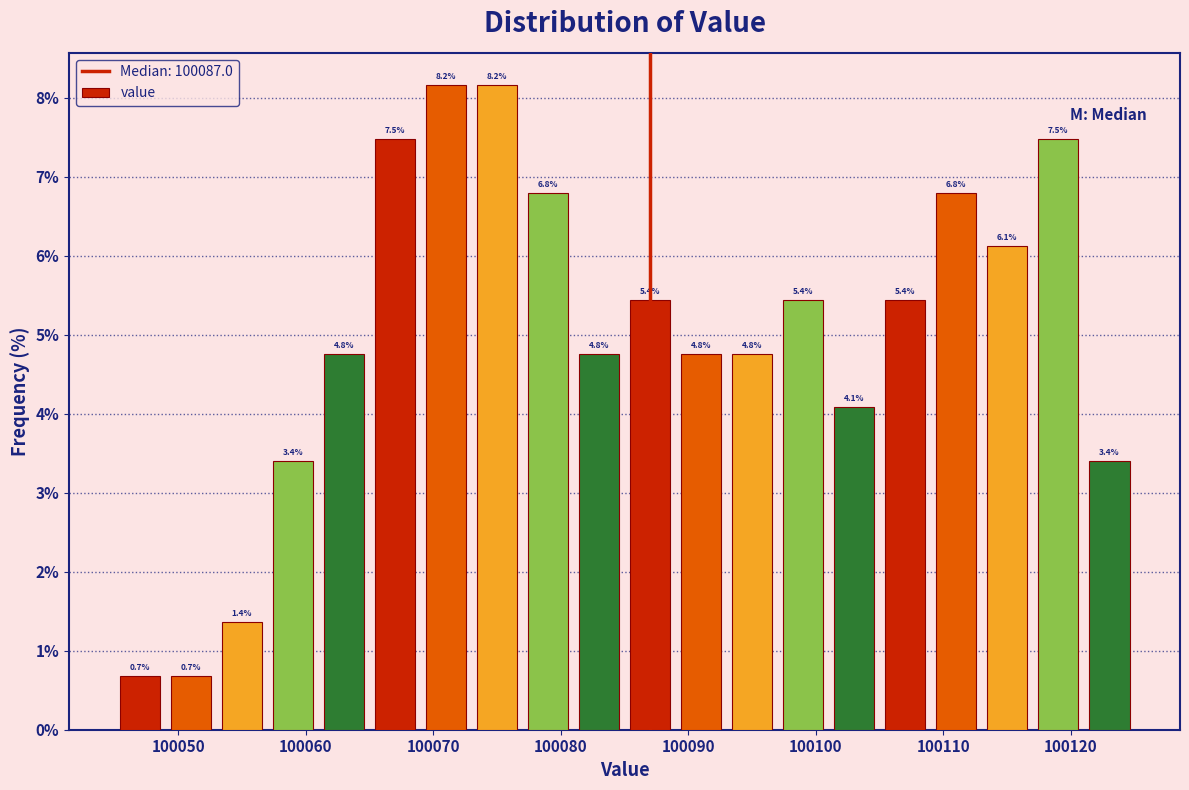

Reading left to right, list every bar in this chart as the range it spans on the x-axis followed by its height.

100045 to 100049: 0.7
100049 to 100053: 0.7
100053 to 100057: 1.4
100057 to 100061: 3.4
100061 to 100065: 4.8
100065 to 100069: 7.5
100069 to 100073: 8.2
100073 to 100077: 8.2
100077 to 100081: 6.8
100081 to 100085: 4.8
100085 to 100089: 5.4
100089 to 100093: 4.8
100093 to 100097: 4.8
100097 to 100101: 5.4
100101 to 100105: 4.1
100105 to 100109: 5.4
100109 to 100113: 6.8
100113 to 100117: 6.1
100117 to 100121: 7.5
100121 to 100125: 3.4